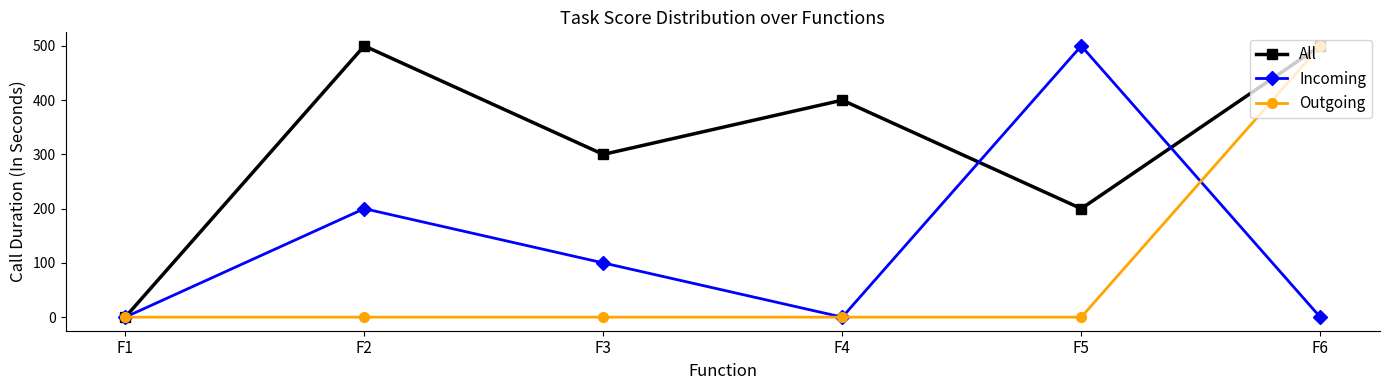

What is the average value of the All series?

317